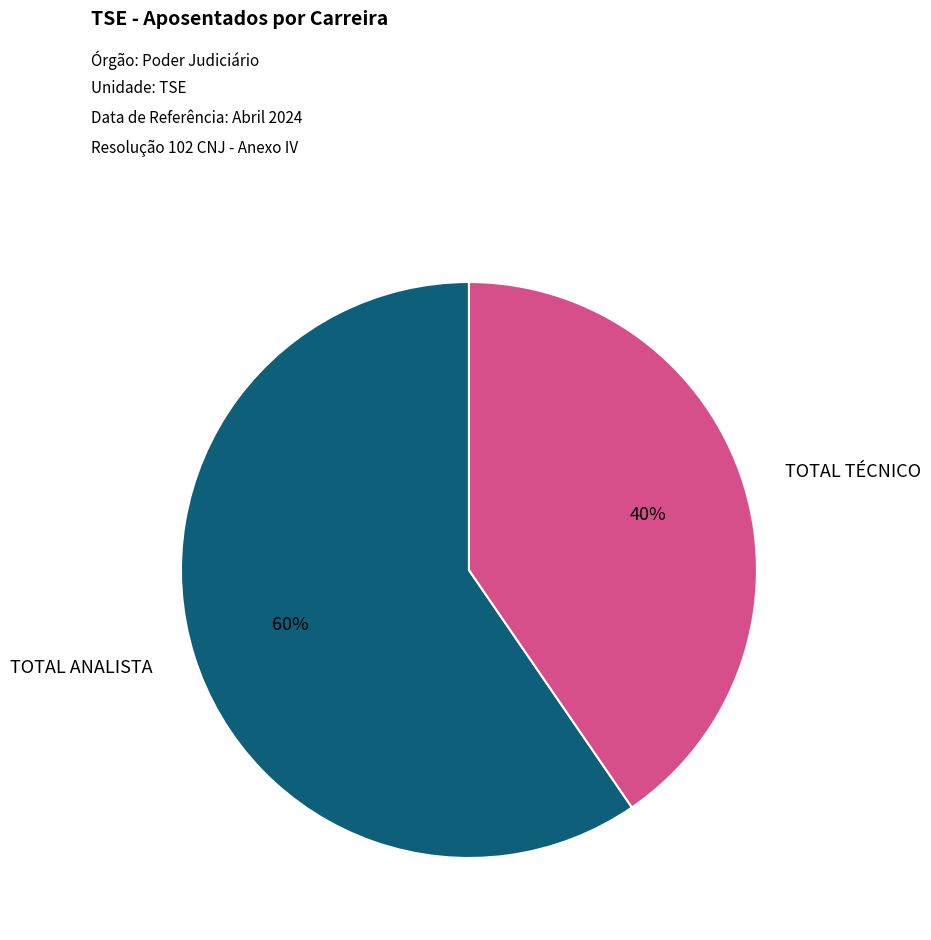

Is there a majority slice in this chart?

Yes